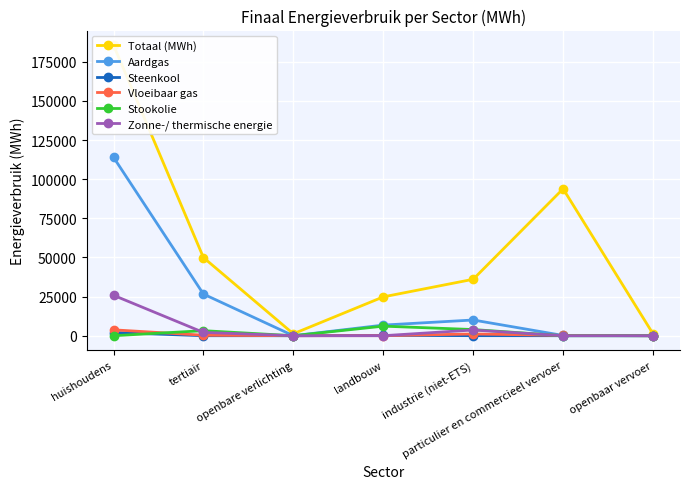

What is the average value of the Zonne-/ thermische energie series?

4513.5